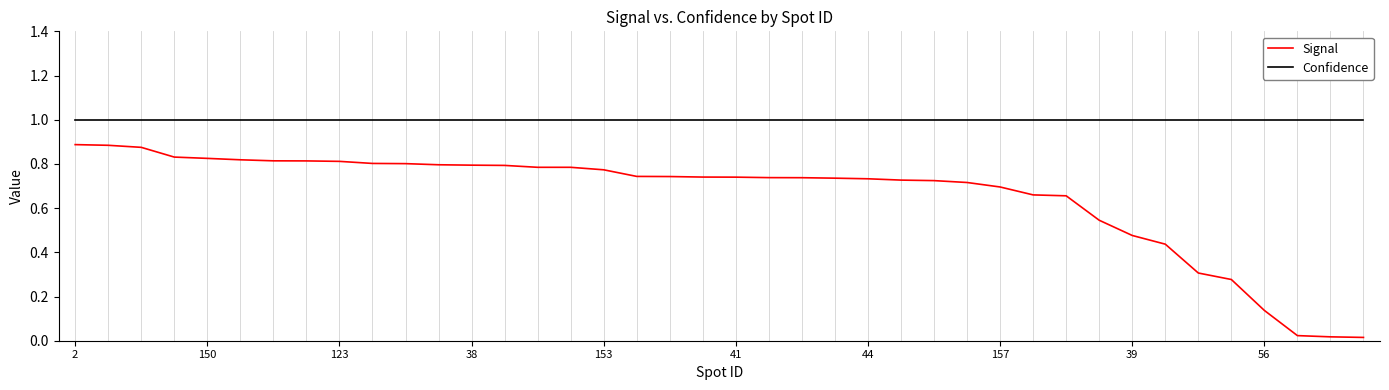

List the series in order of their overall mean, highest first.

Confidence, Signal